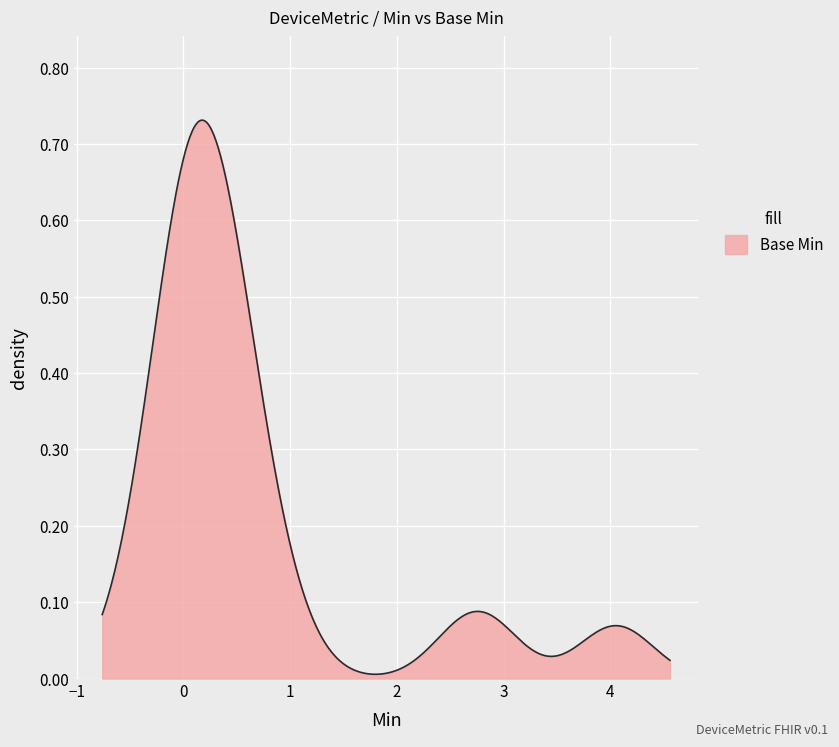

What is the difference between the second highest and minimum values?

1